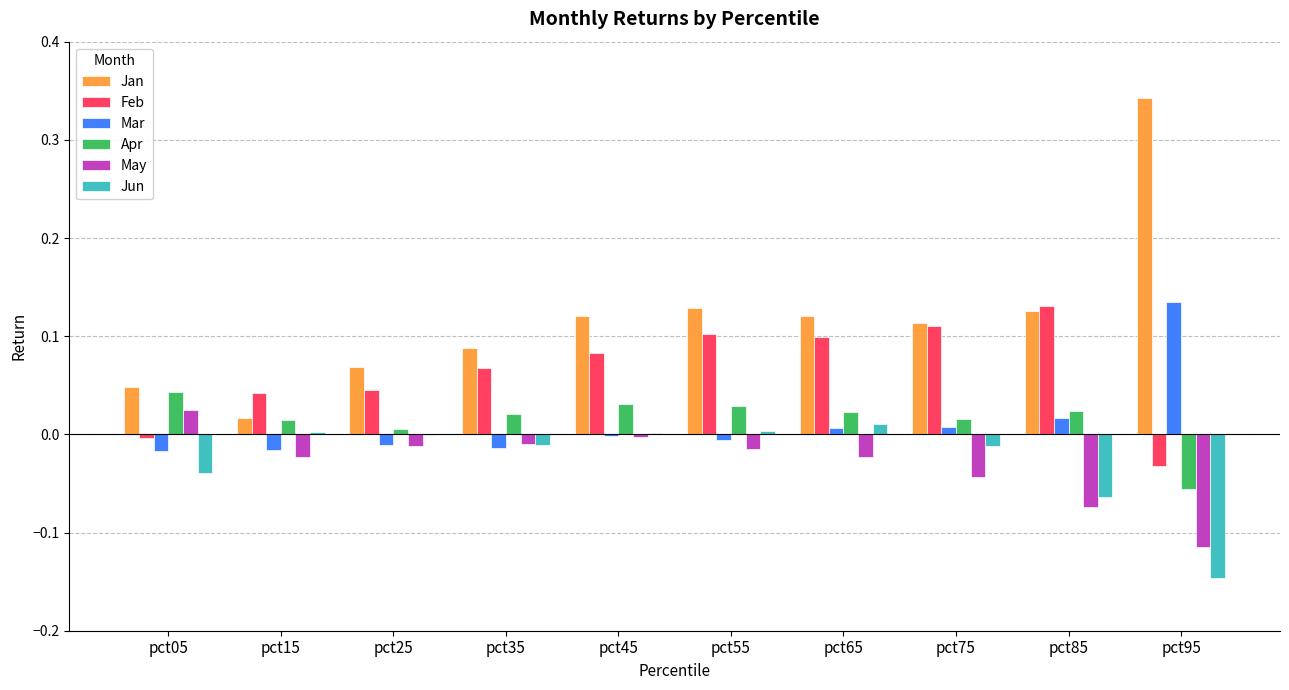

At which label does Apr reach its peak?

pct05